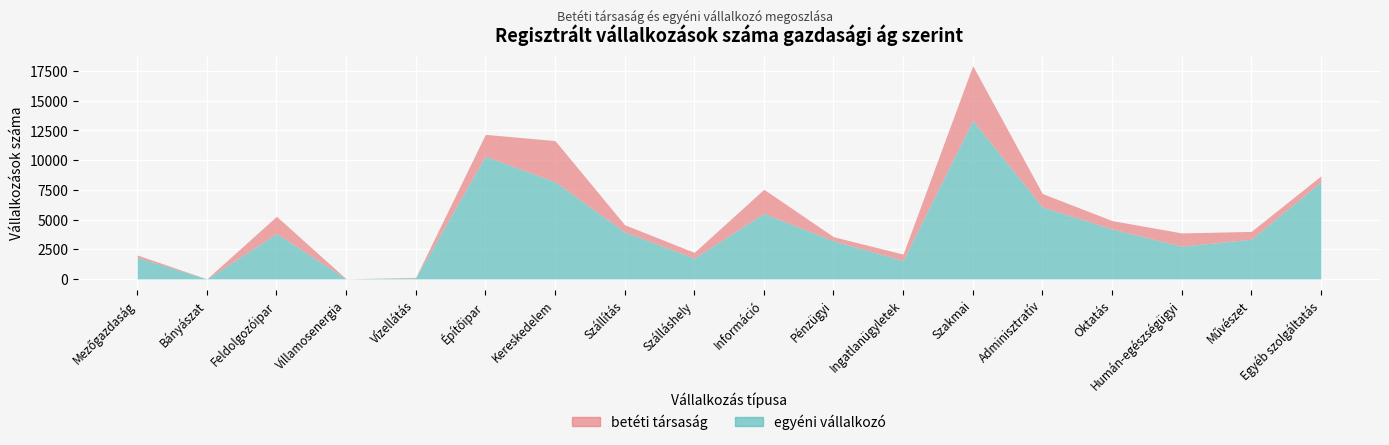

How many interior local valleys does the betéti társaság series have?

5